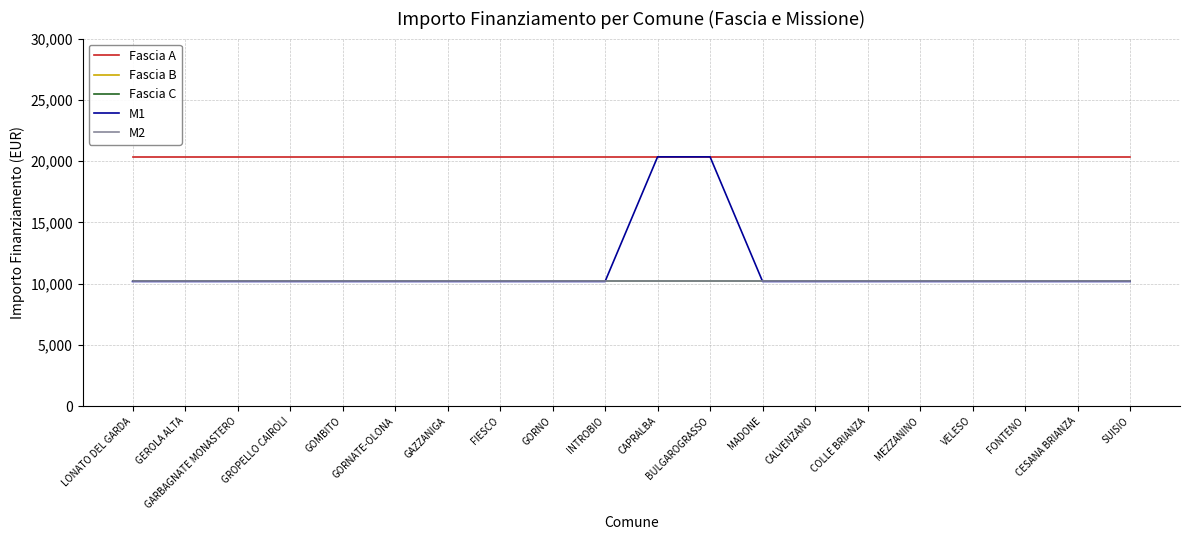

Does the chart display data point markers on the line(s)?

No